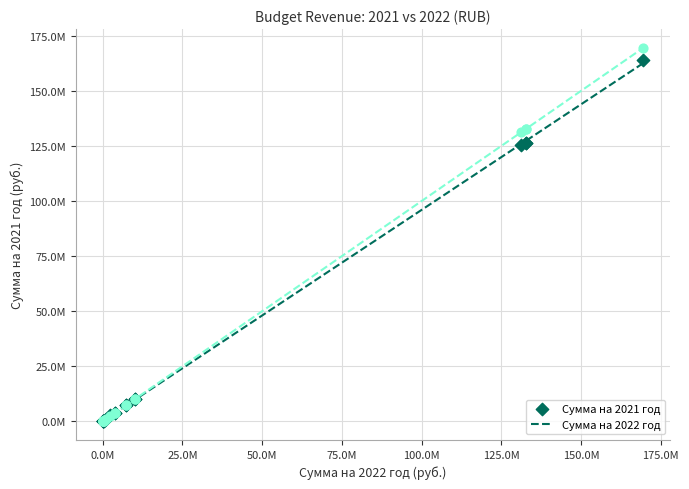

What are all the series names shown in the legend?

Сумма на 2021 год, Сумма на 2022 год